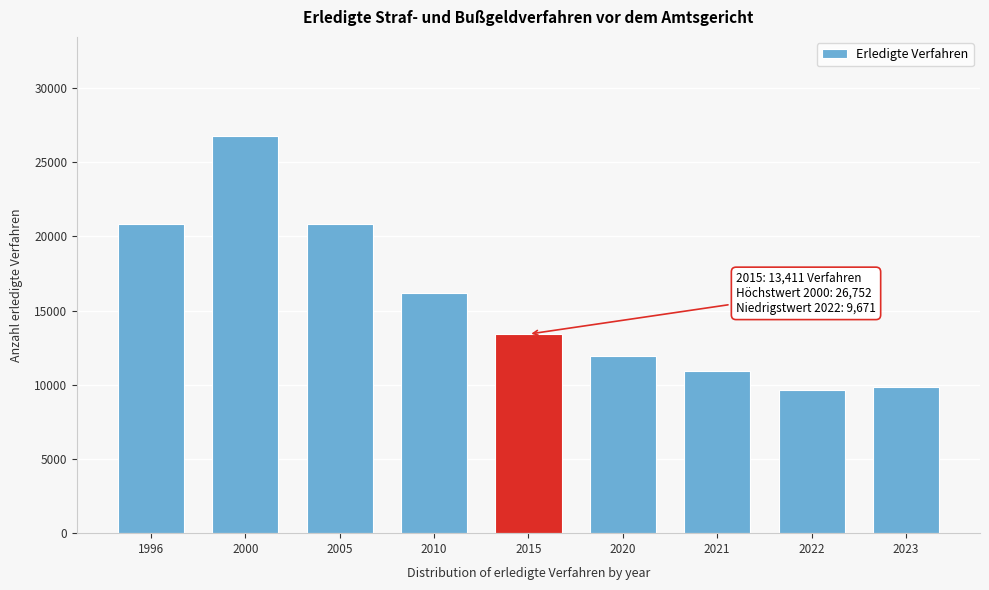

Which has a higher value, 2015 or 2010?

2010